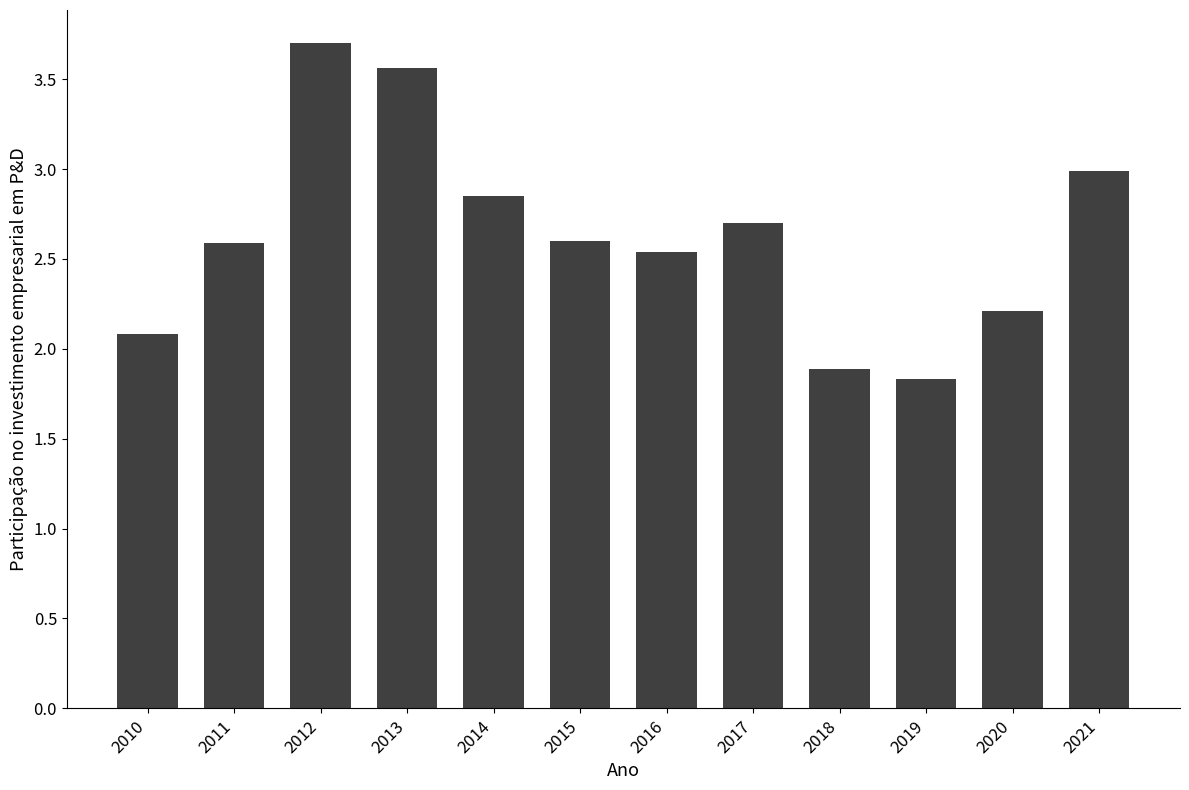

Approximately how many times larger is the value at 2020 compared to 2021?

0.7